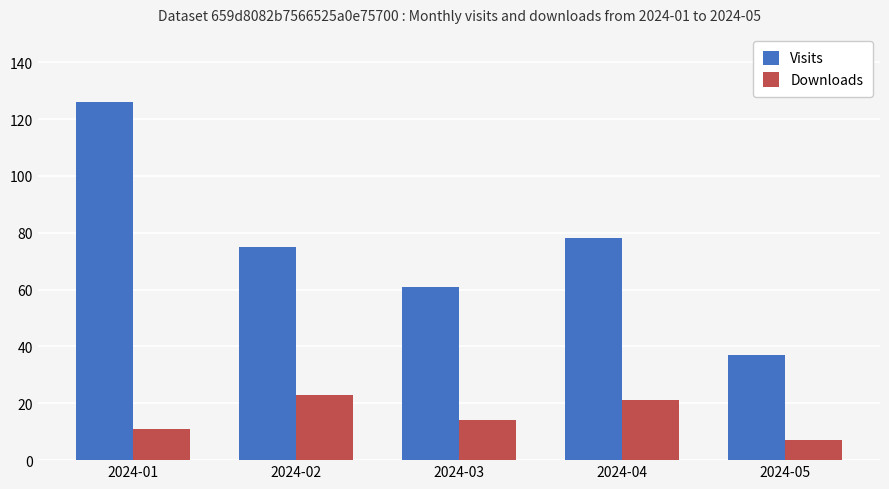

Where does the Visits series first go above 75?

2024-01